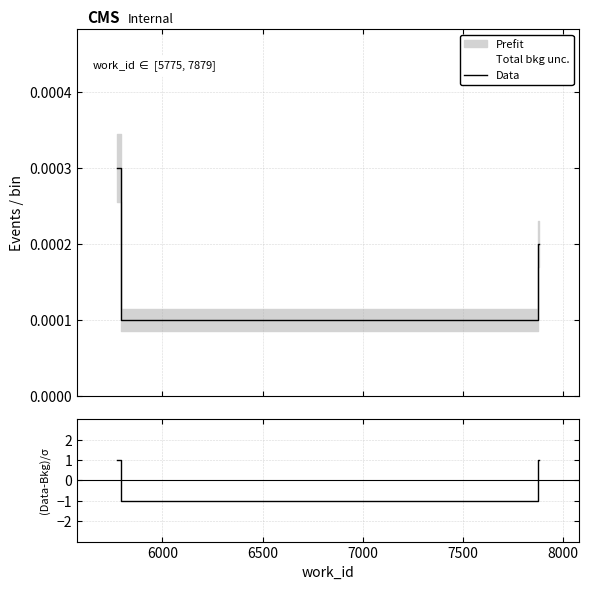

Between 6000 and 7500, which series saw the biggest shift?

Data